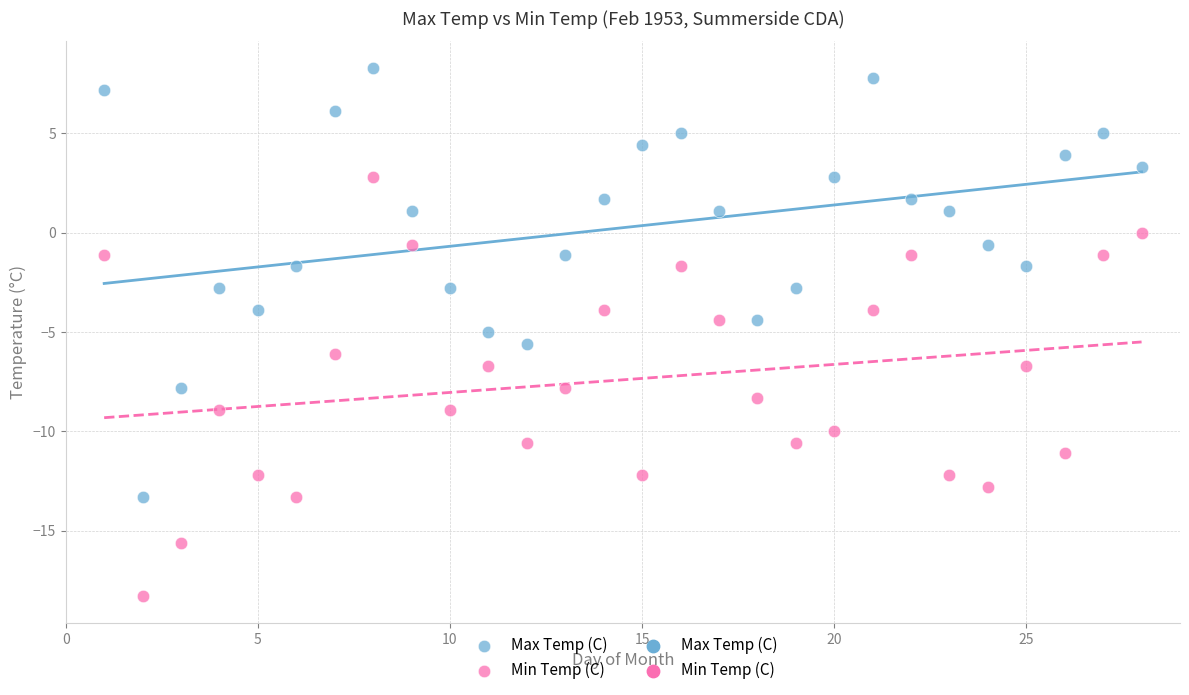

Which series has the largest Y range (max minus min)?

Max Temp (C)